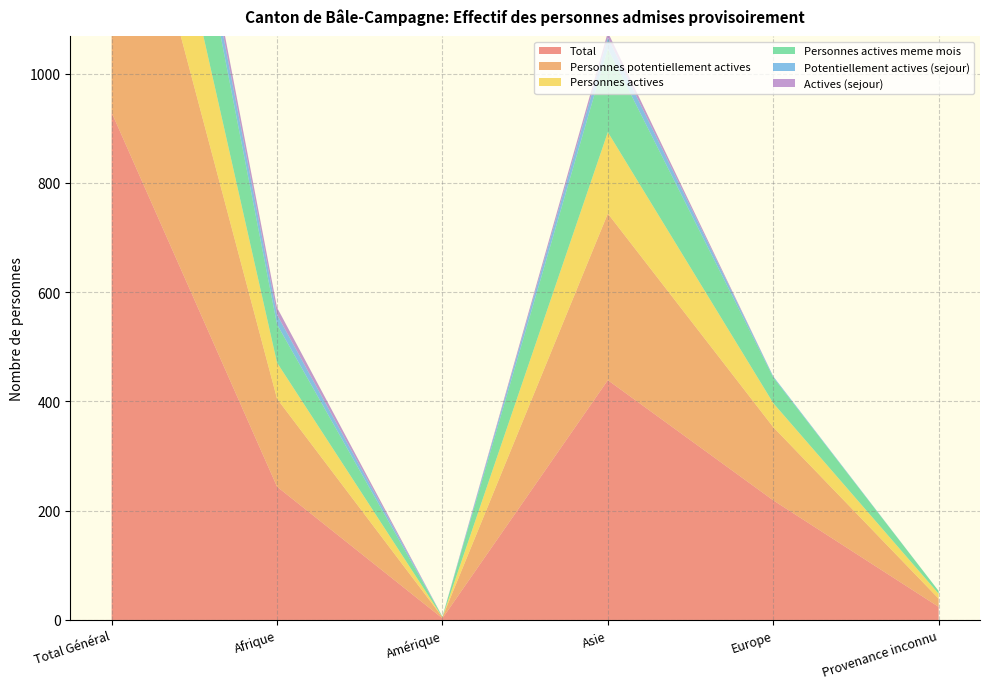

Reading right to left, list all the values displayed in this chart.

Total: Provenance inconnu=24	Europe=219	Asie=439	Amérique=3	Afrique=244	Total Général=929
Personnes potentiellement actives: Provenance inconnu=15	Europe=134	Asie=305	Amérique=2	Afrique=161	Total Général=617
Personnes actives: Provenance inconnu=9	Europe=44	Asie=149	Amérique=0	Afrique=66	Total Général=268
Personnes actives meme mois: Provenance inconnu=5	Europe=47	Asie=153	Amérique=1	Afrique=70	Total Général=276
Potentiellement actives (sejour): Provenance inconnu=0	Europe=2	Asie=20	Amérique=0	Afrique=18	Total Général=40
Actives (sejour): Provenance inconnu=0	Europe=0	Asie=10	Amérique=0	Afrique=13	Total Général=23